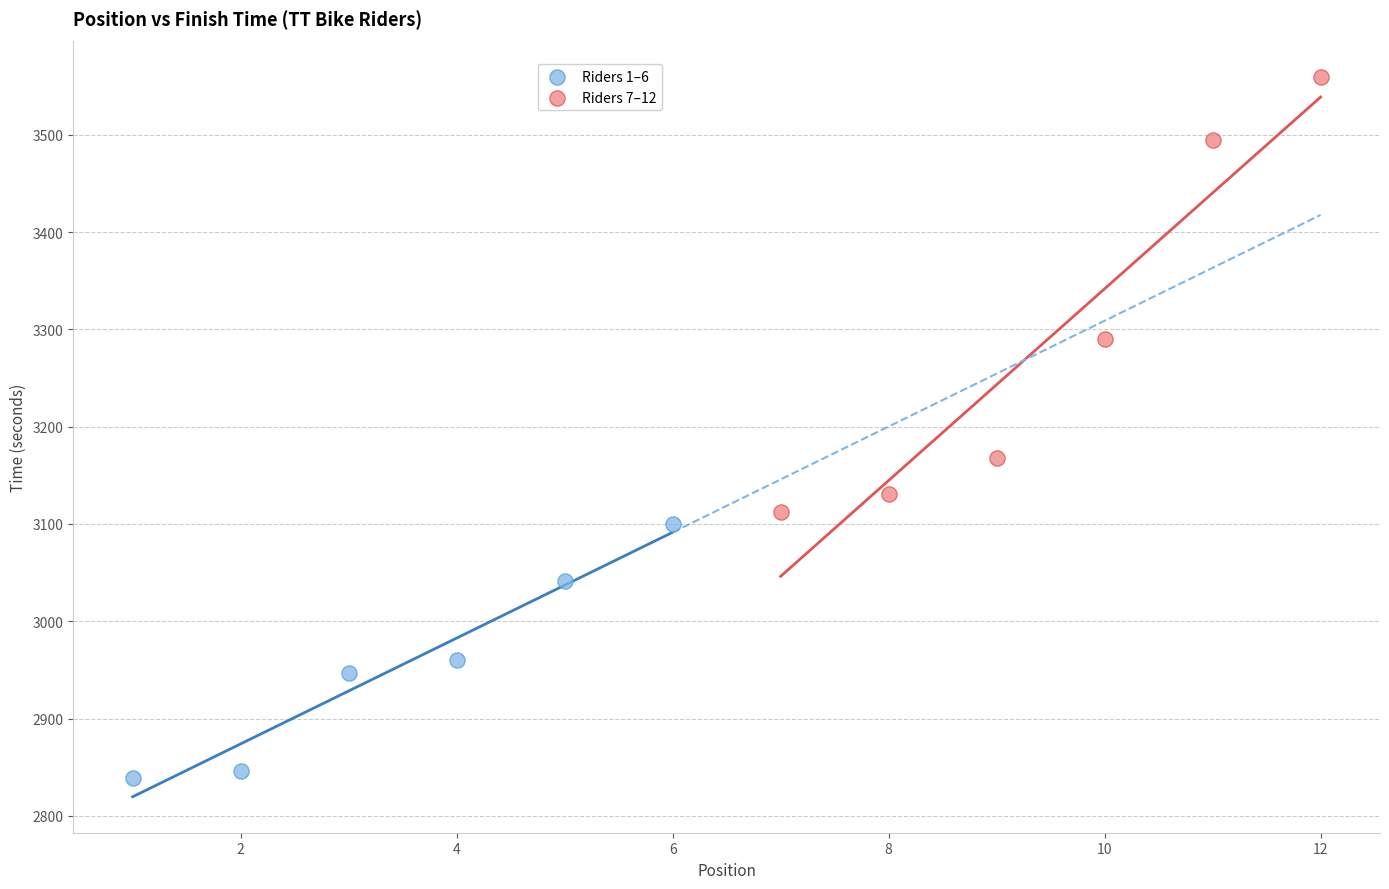

Which series reaches the maximum Y coordinate?

Riders 7–12